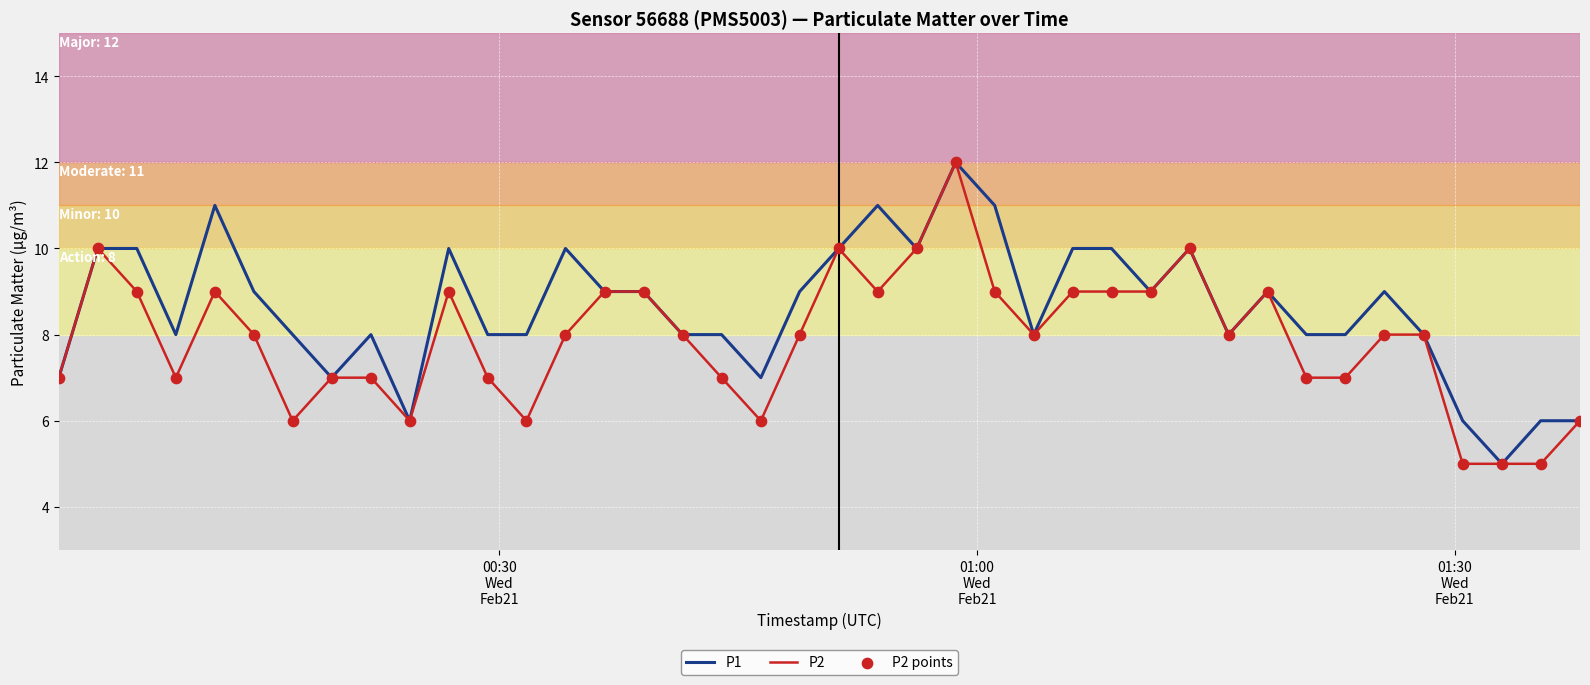

What is the maximum value shown in the chart?

12